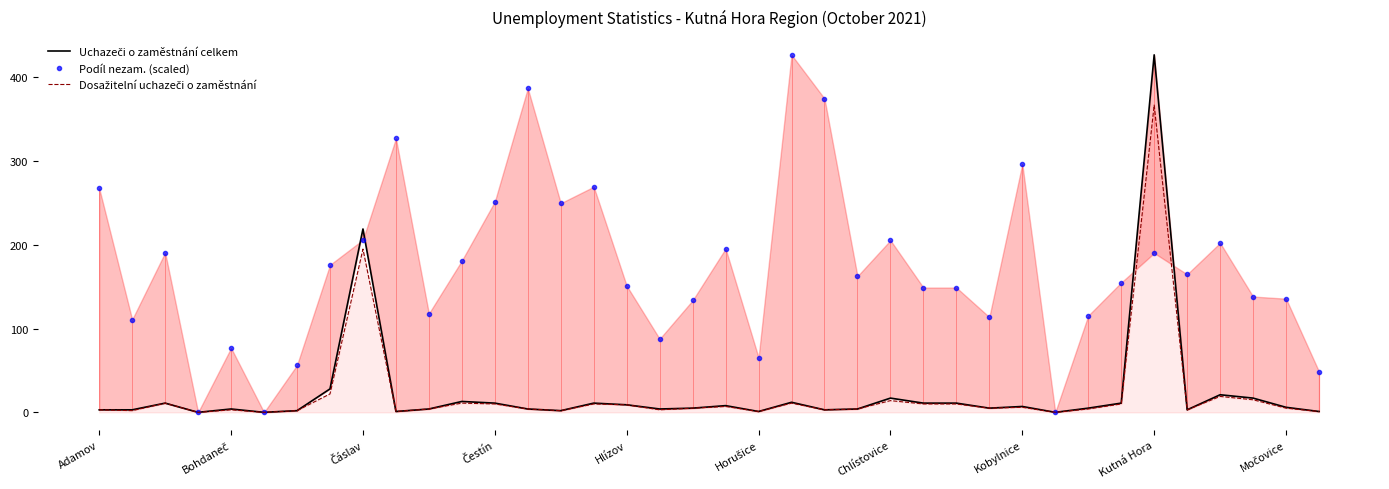

How many intersections are there between Dosažitelní uchazeči o zaměstnání and Podíl nezam. (scaled)?

2